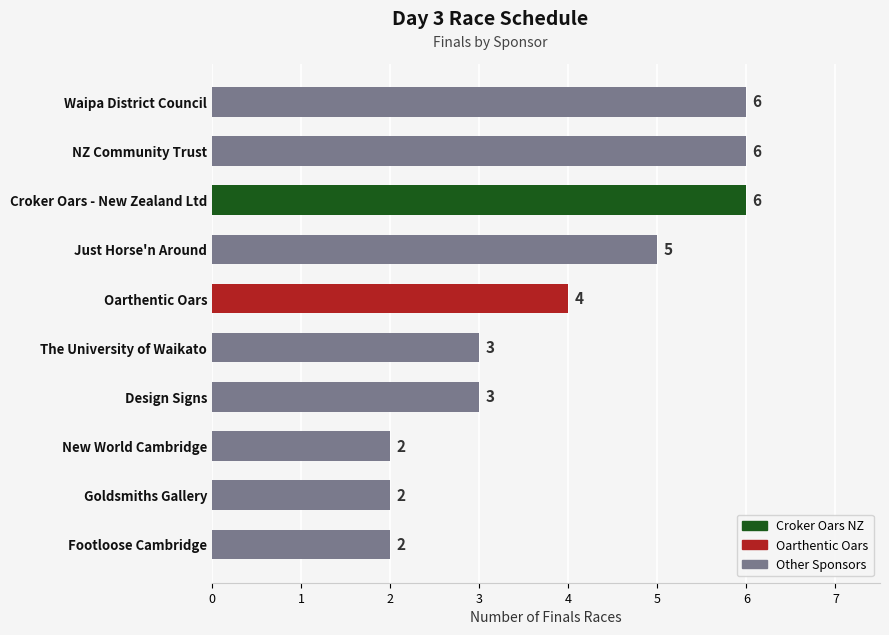

What is the change in value from Footloose Cambridge to The University of Waikato?

+1